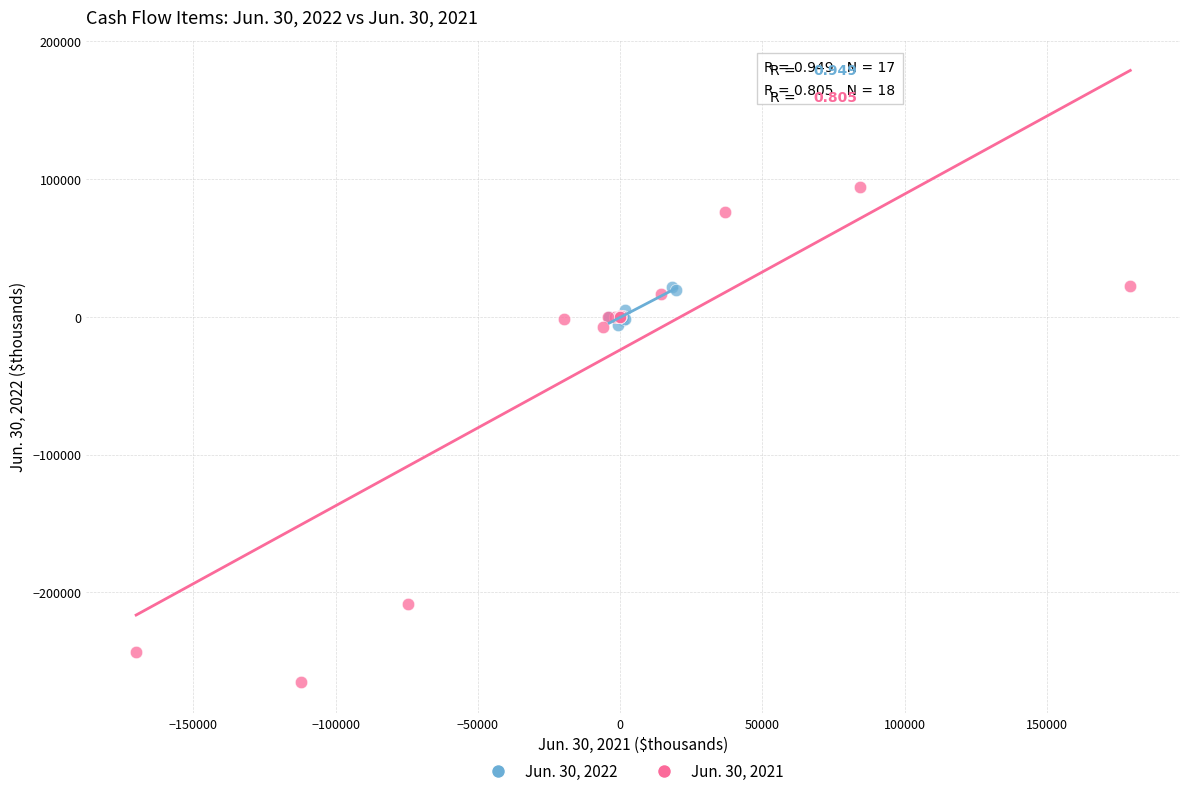

Which series has the largest Y range (max minus min)?

Jun. 30, 2021